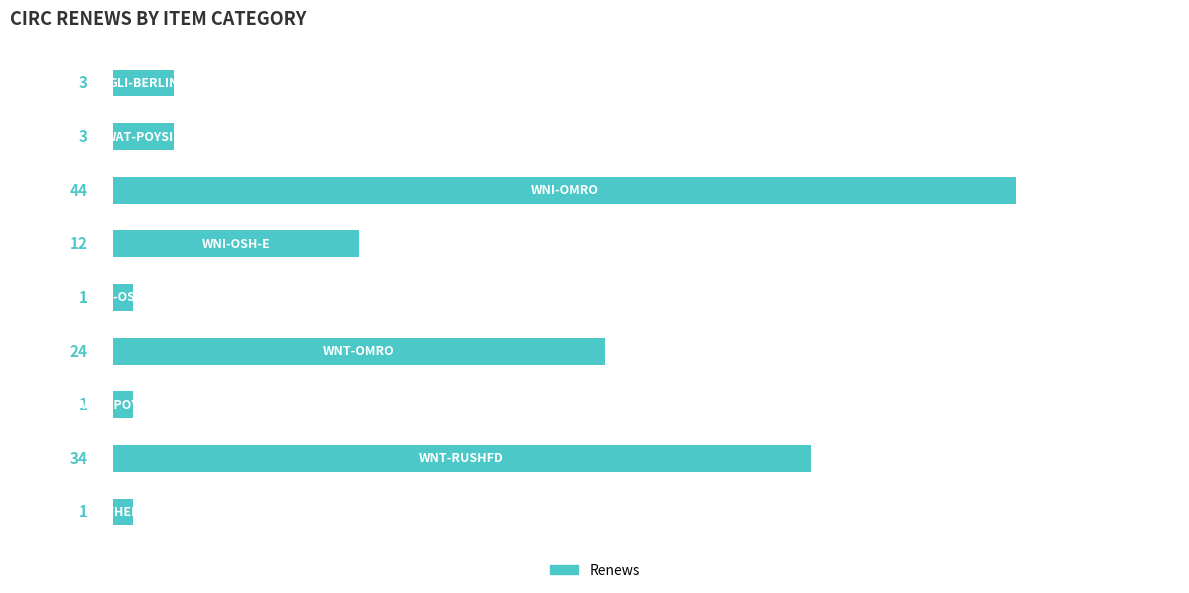

What is the value of the 3rd bar from the top?

44